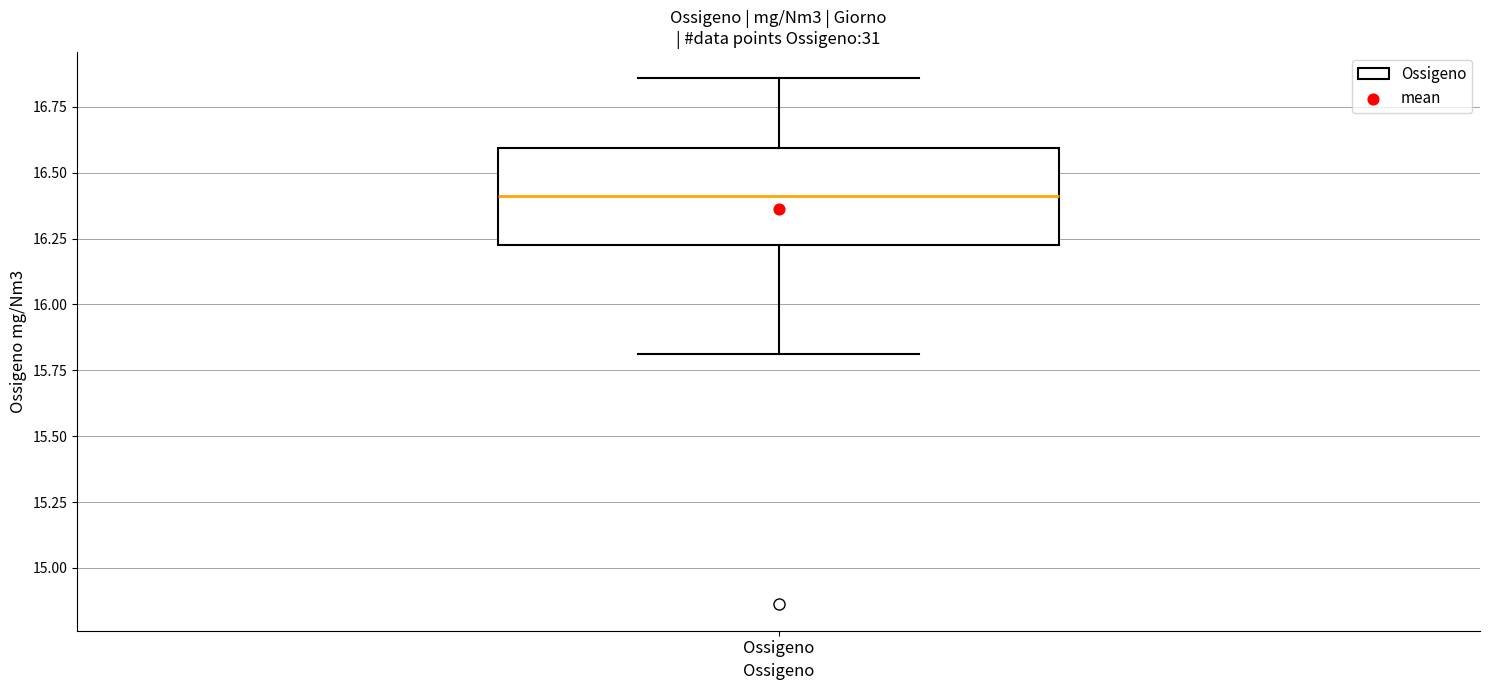

Where is the lower edge of the box for Ossigeno on the y-axis? The values are not printed on the chart, so give them approximately, as read against the axis.

16.25